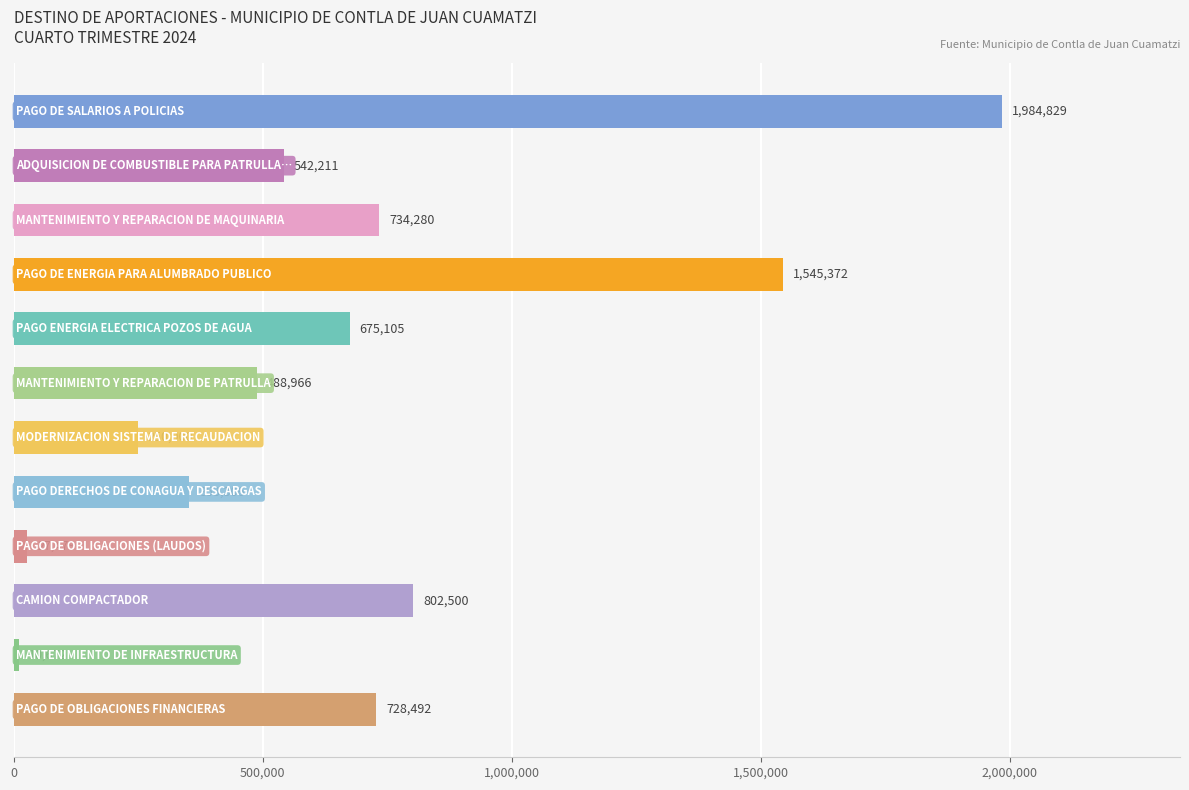

How many data points are less than 675105?

6